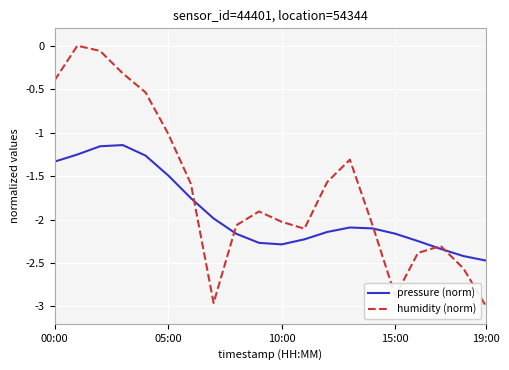

How many interior local peaks does the pressure (norm) series have?

2